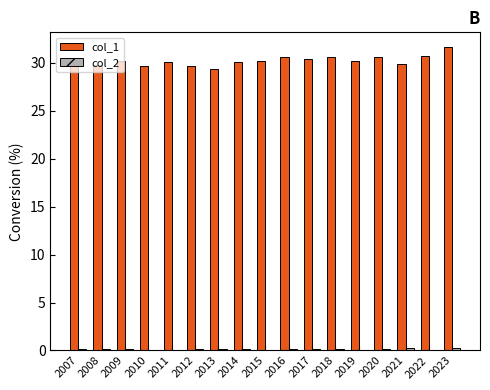

How many distinct data groups are displayed?

2